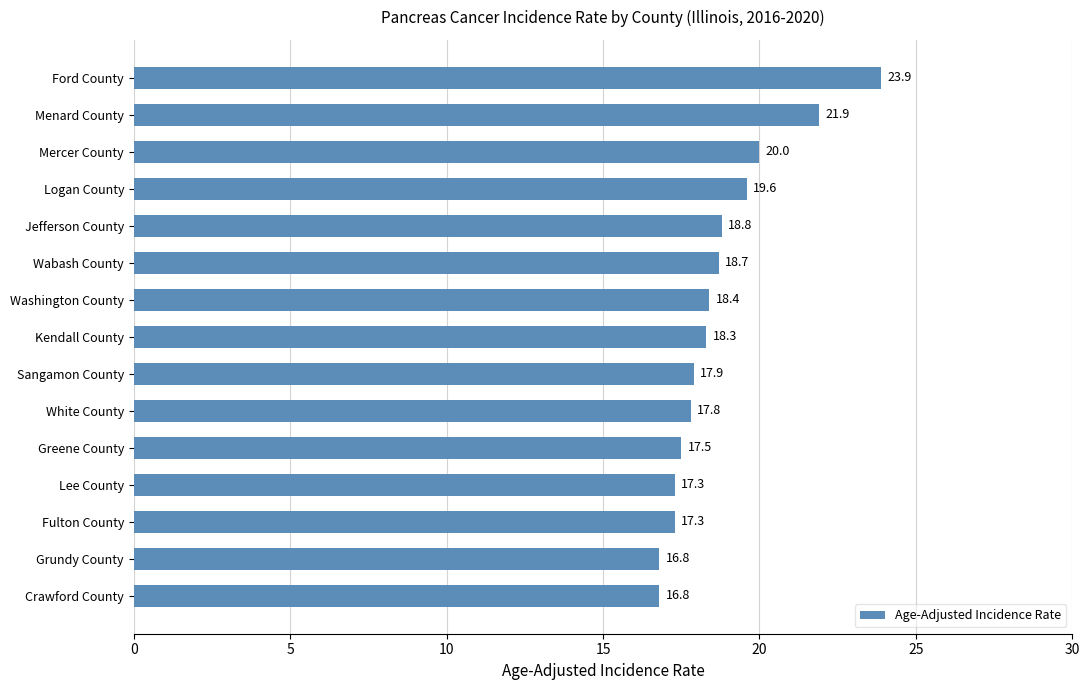

What is the sum of all values?

281.0